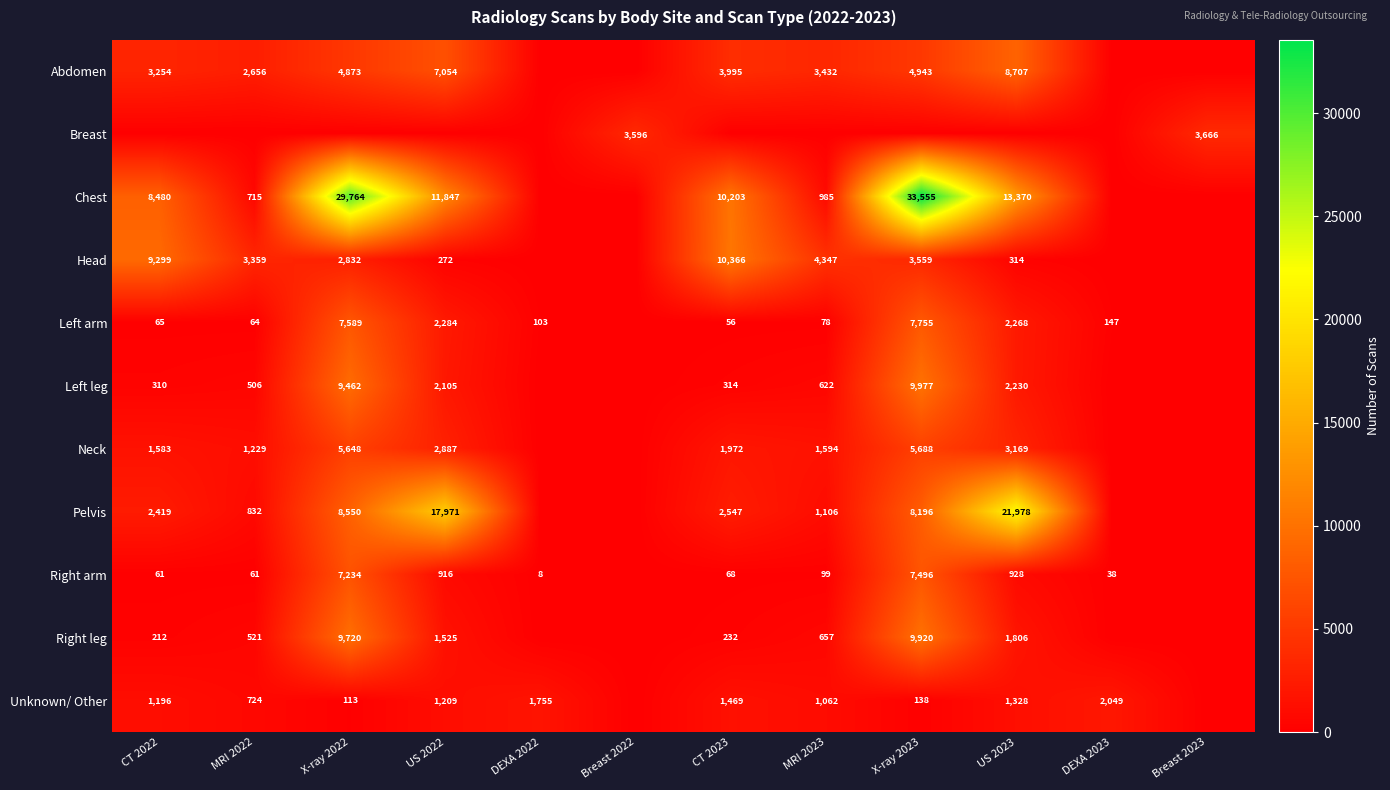

What is the maximum value shown in the chart?

33555